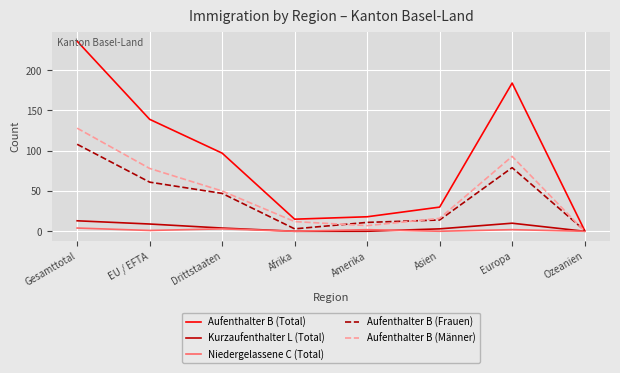

What position from the right is Ozeanien?

1